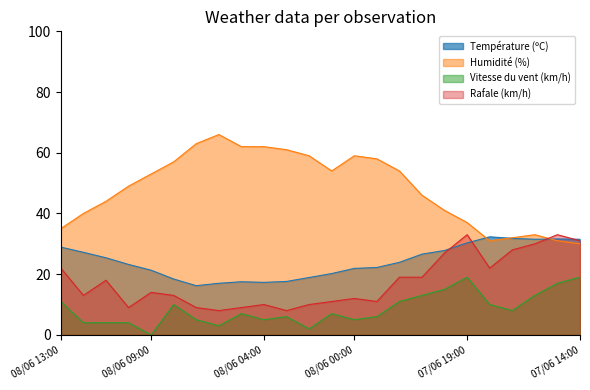

True or false: Vitesse du vent (km/h) has more than 2 interior local peaks.

True